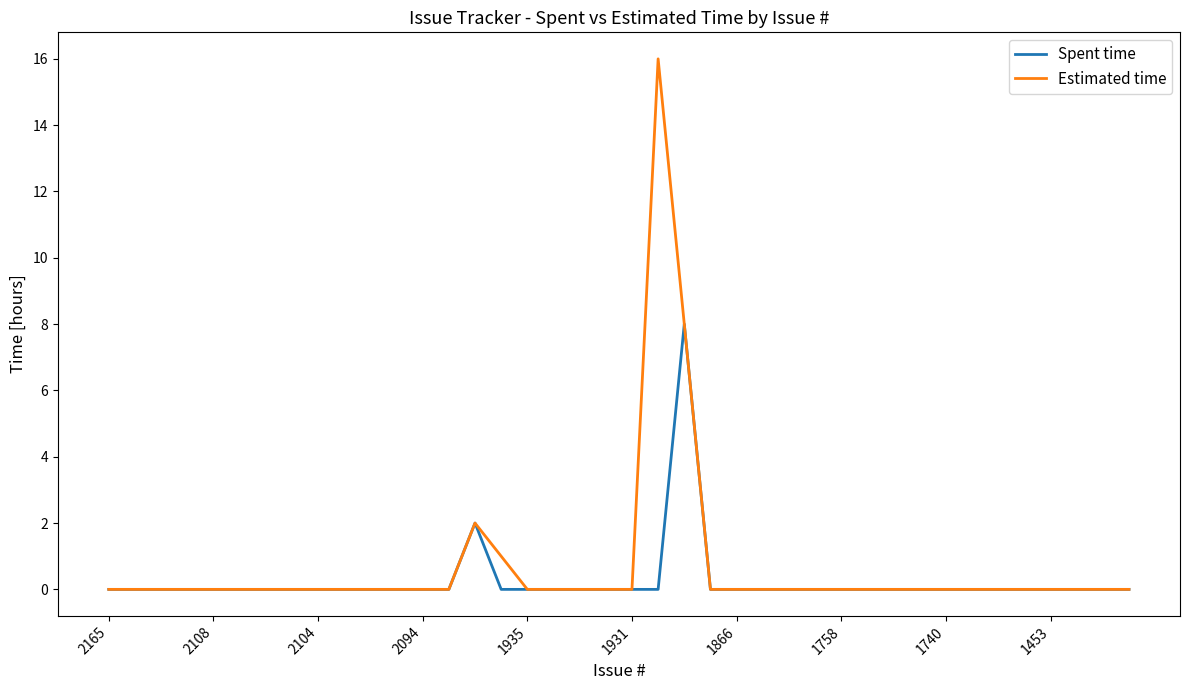

What is the average value of the Estimated time series?

1